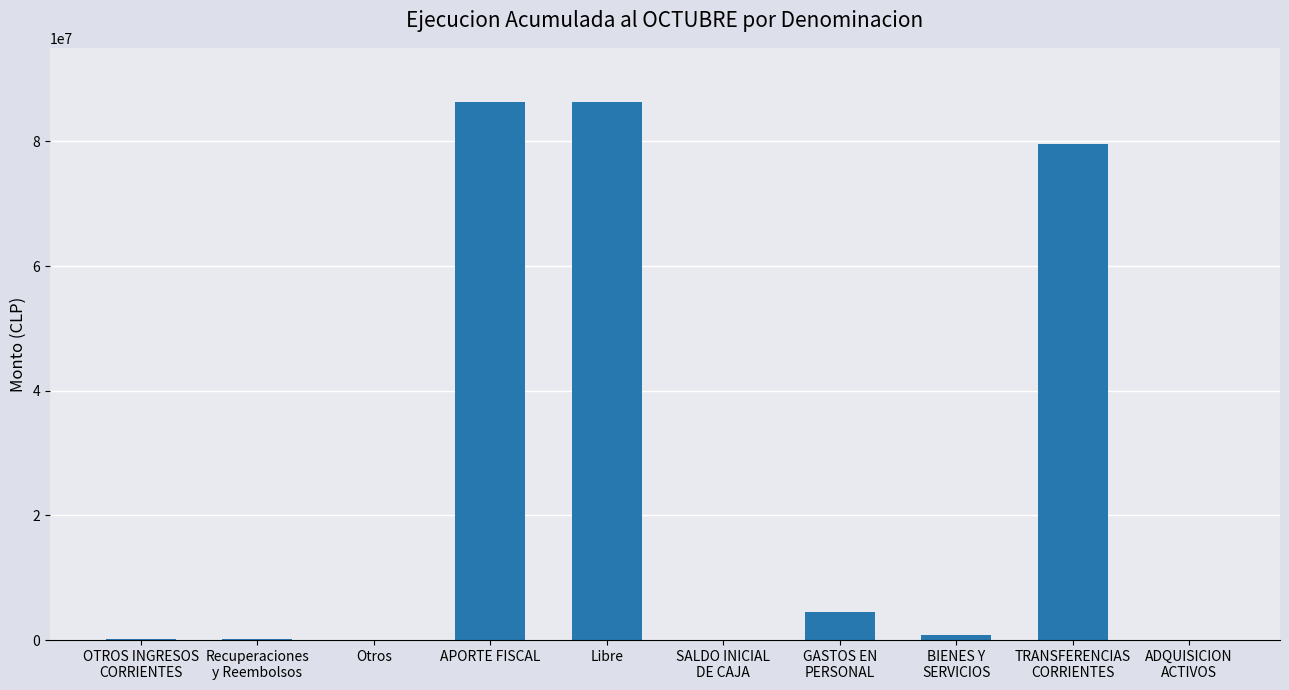

At which label does the data first exceed 798903?

APORTE FISCAL